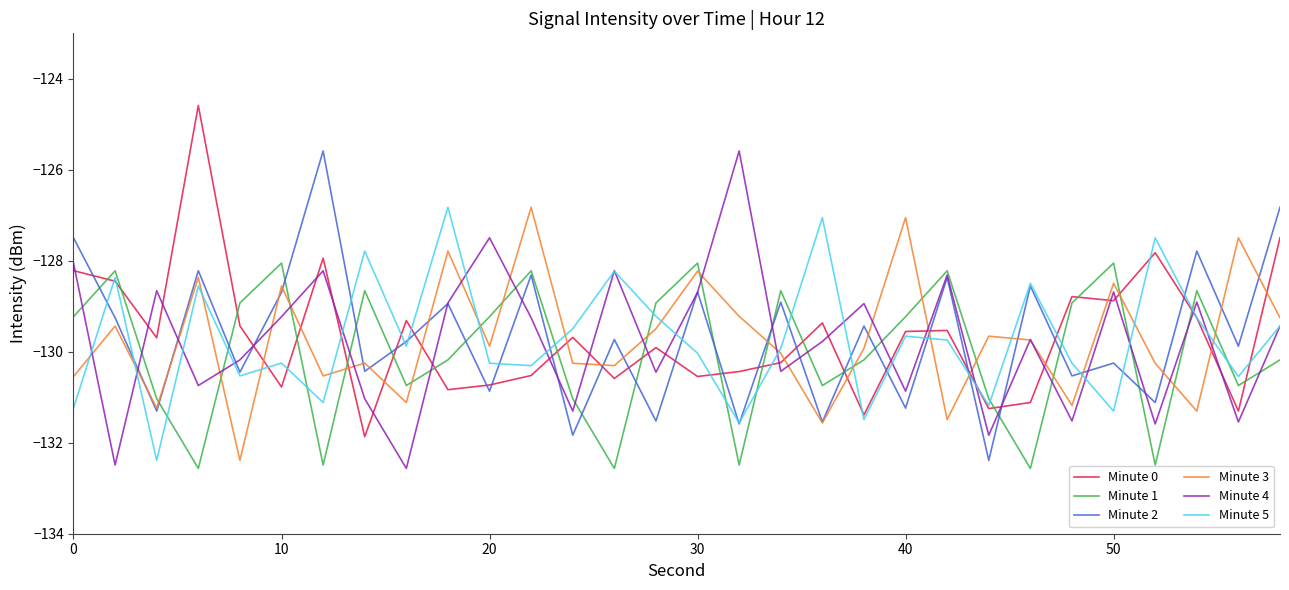

How many distinct data groups are displayed?

6